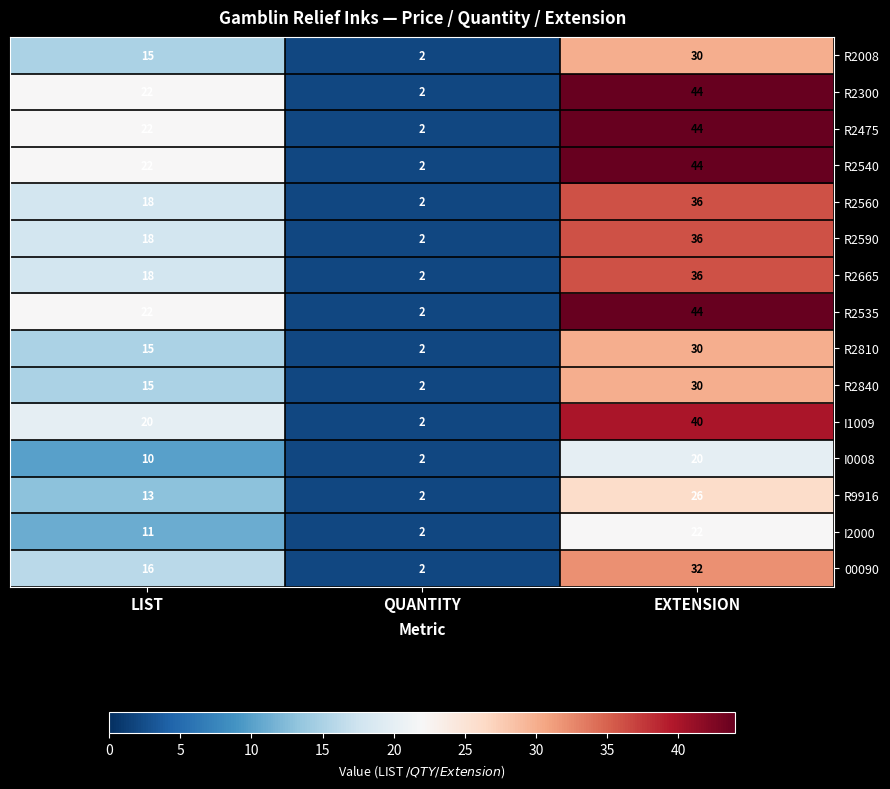

What value does the R2535 series have at EXTENSION?

44